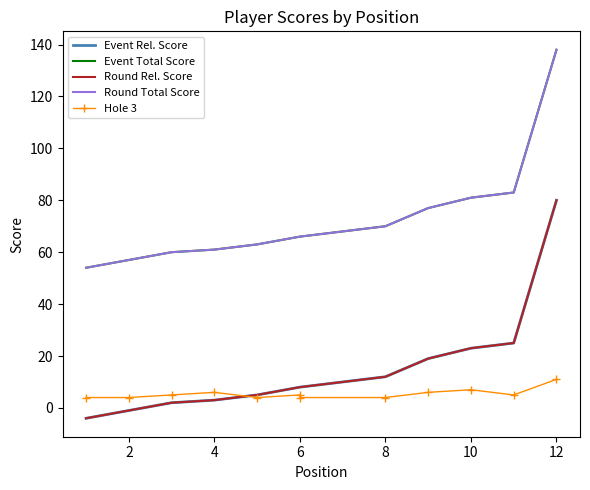

True or false: Round Rel. Score and Event Total Score intersect in this chart.

False